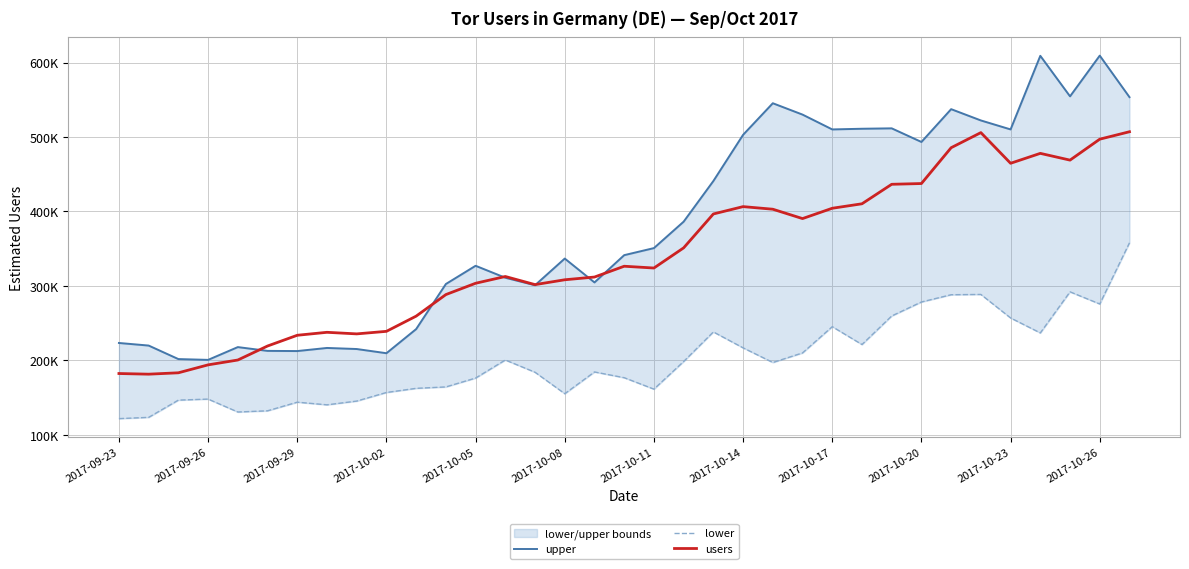

Where does the upper series first go above 341194?

2017-10-11